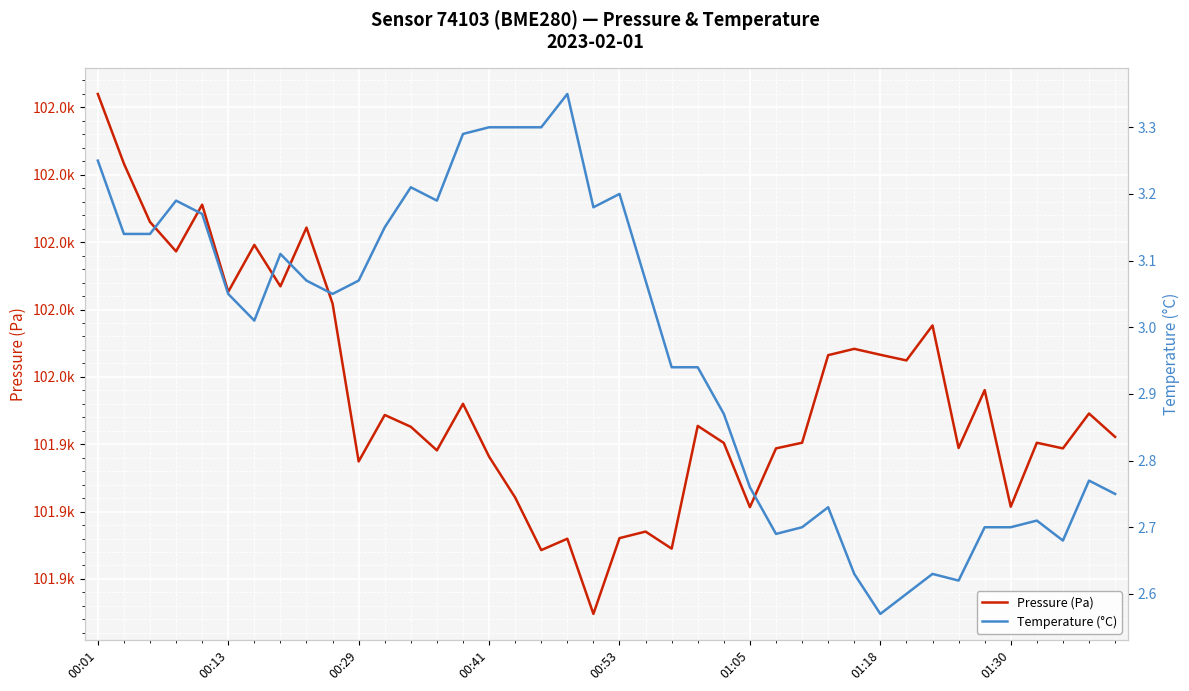

Which series changed the most between 01:05 and 26?

pressure